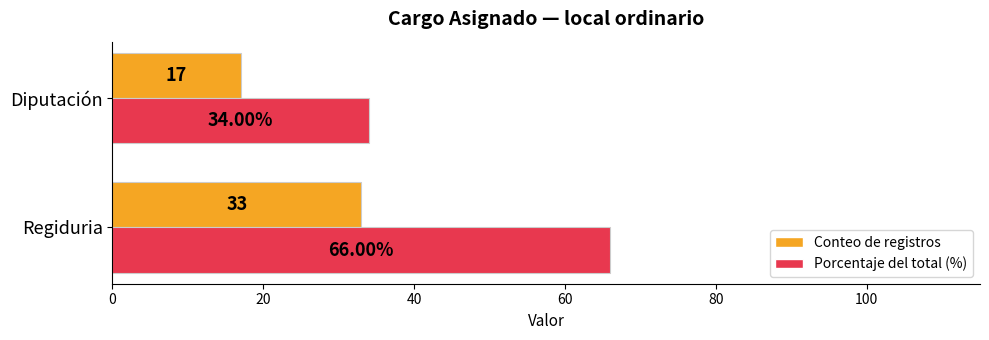

List the series in order of their overall mean, lowest first.

Conteo de registros, Porcentaje del total (%)